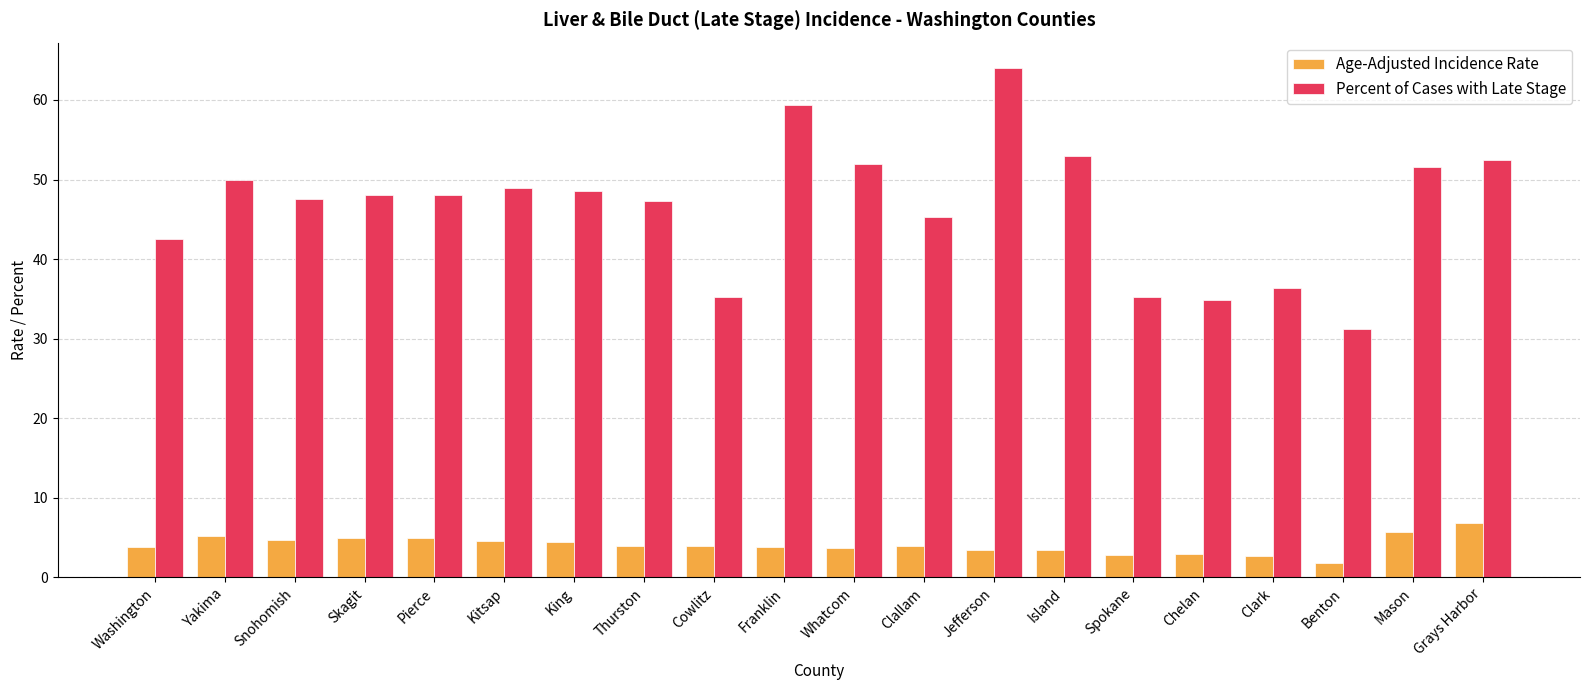

What is the spread (max minus min) of values at Island?

49.4